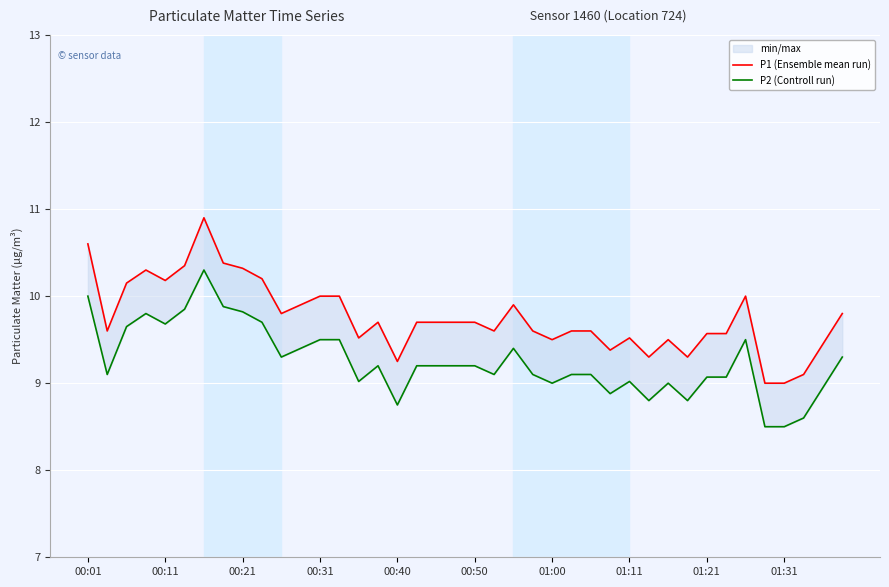

What is the sum of all P2 (Controll run) values?

370.0